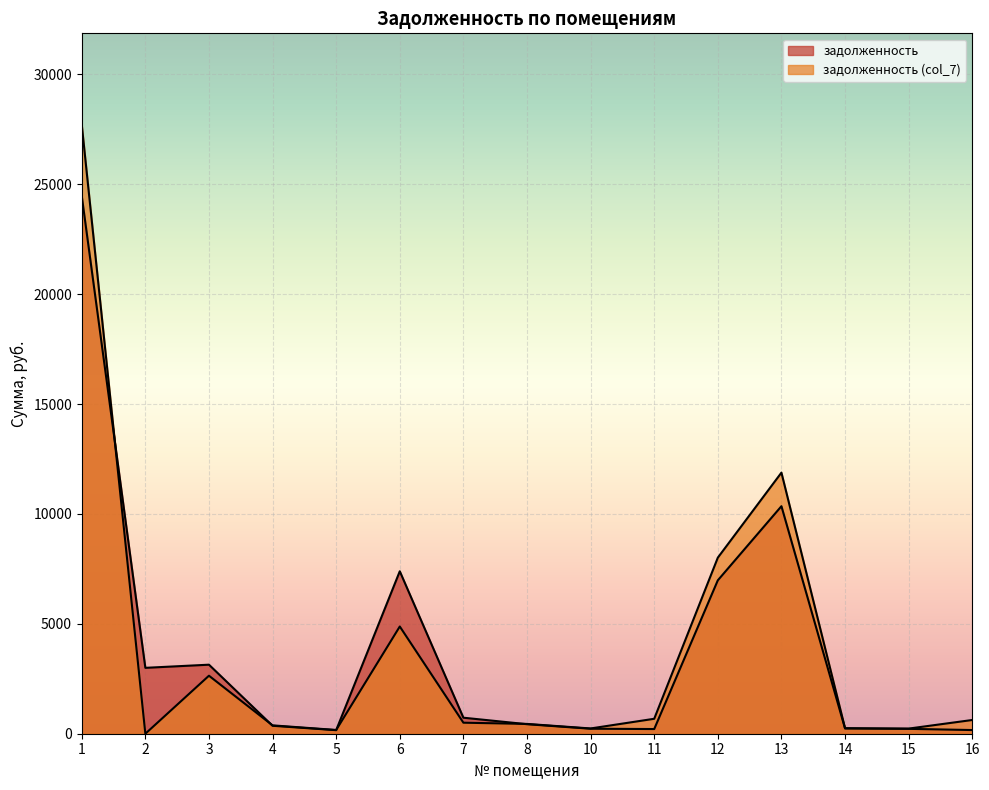

Rank the series by their maximum value, from highest to lowest.

задолженность (col_7), задолженность